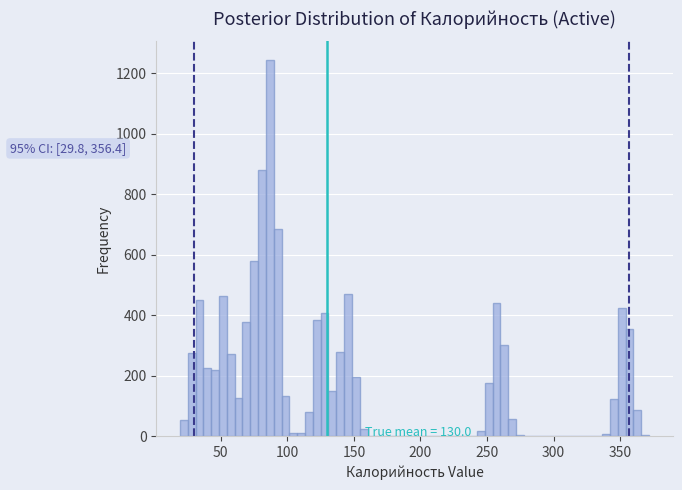

Read against the x-axis, roughly where is the centre of the tallest bar?

85